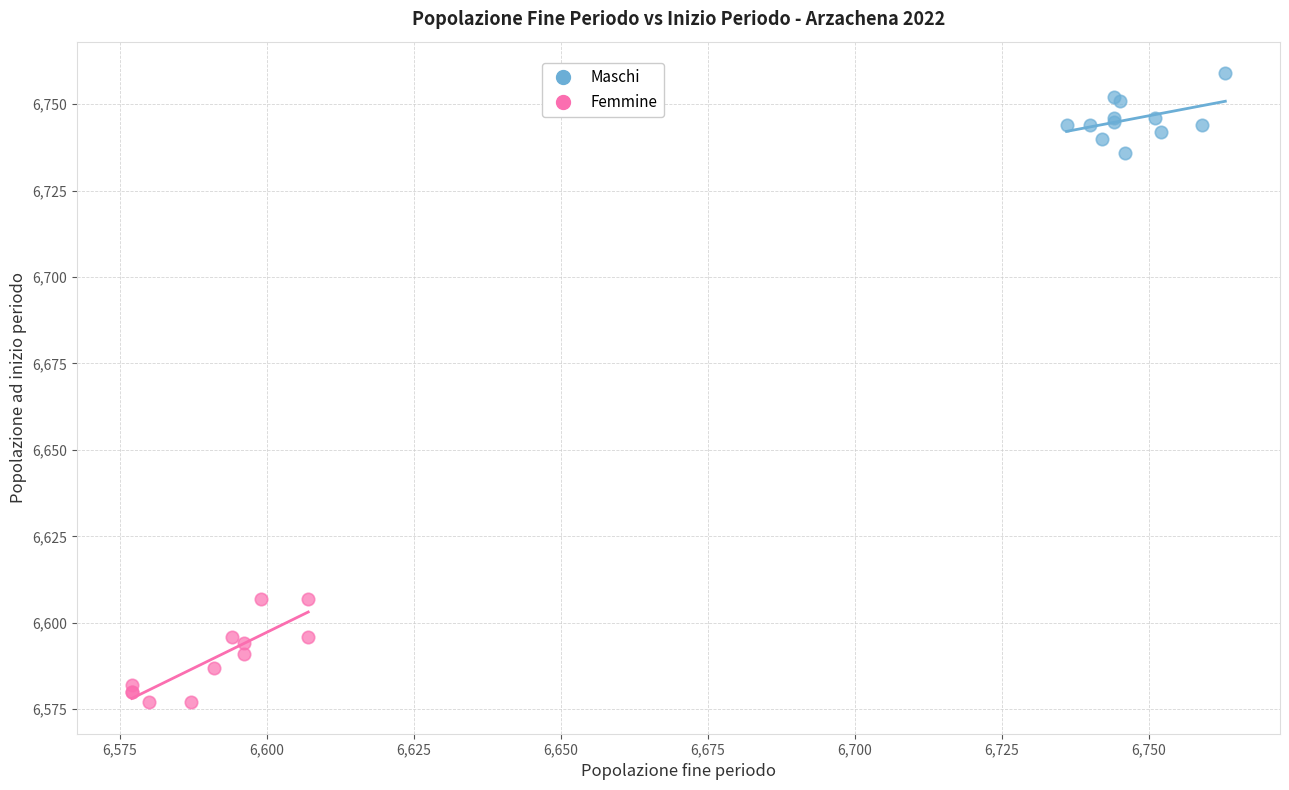

Which series has the largest Y range (max minus min)?

Femmine